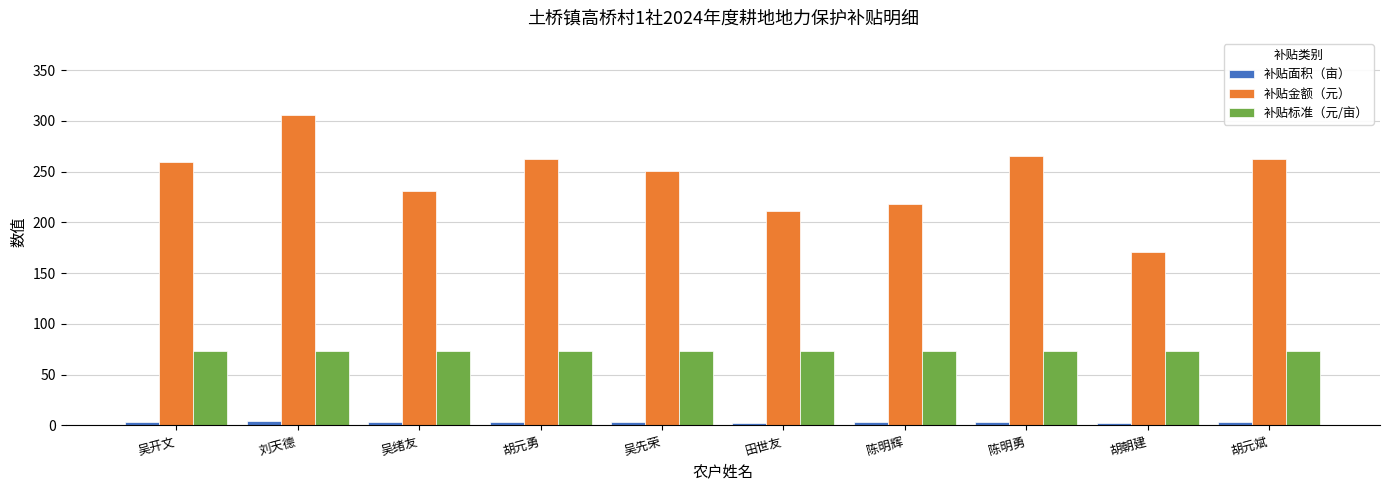

Which series has the largest total across all categories?

补贴金额（元）